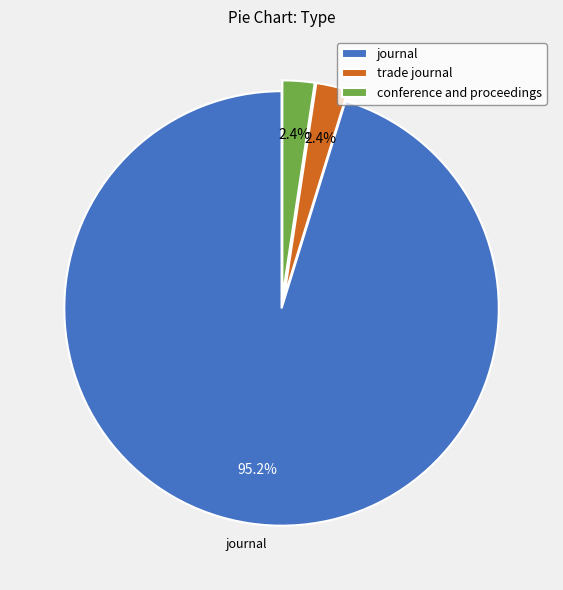

Count the number of slices in the pie.

3